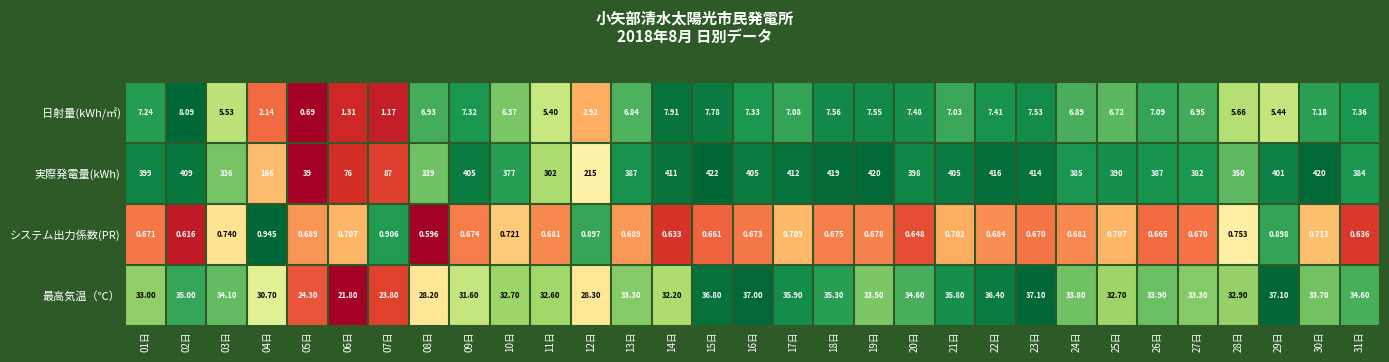

Between 14日 and 27日, which series saw the biggest shift?

実際発電量(kWh)